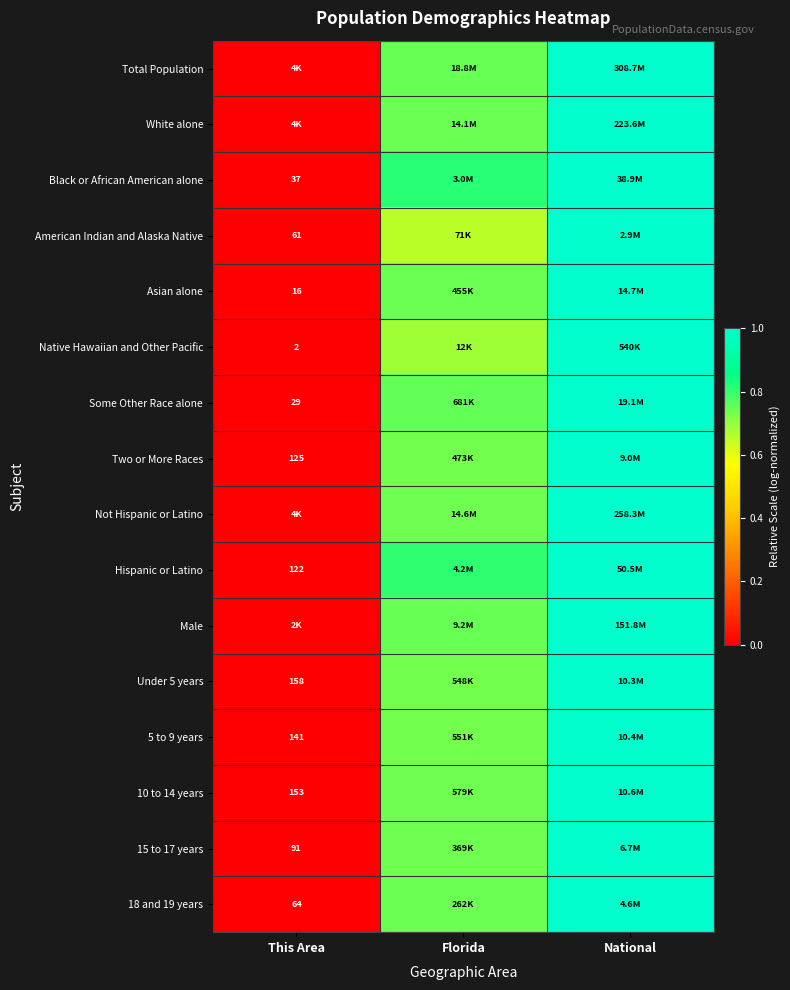

At which category is the sum across all series the highest?

National